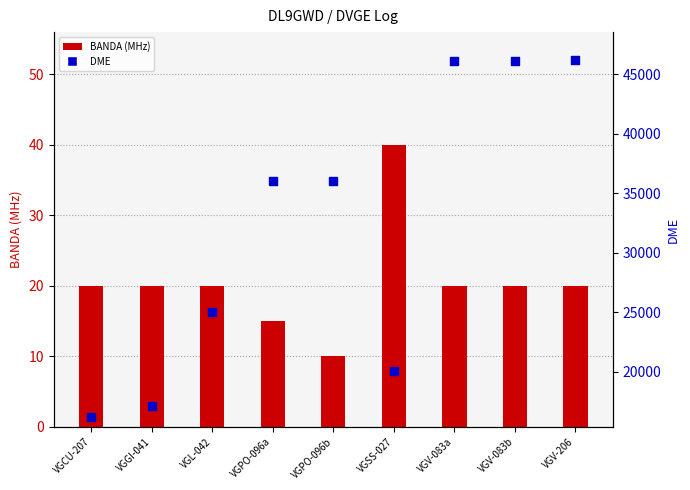

What are all the series names shown in the legend?

BANDA (MHz), DME